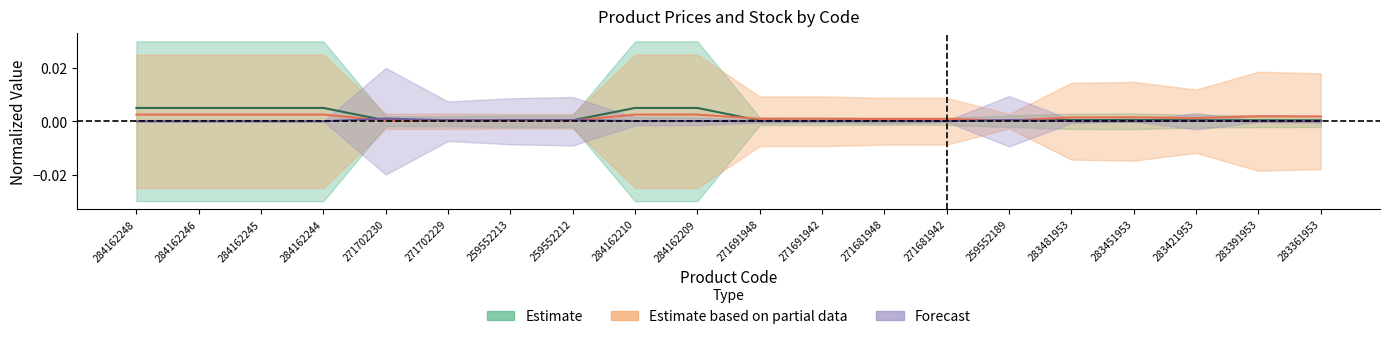

In Залишок, how many points are higher than both neighbors (excluding endpoints)?

6